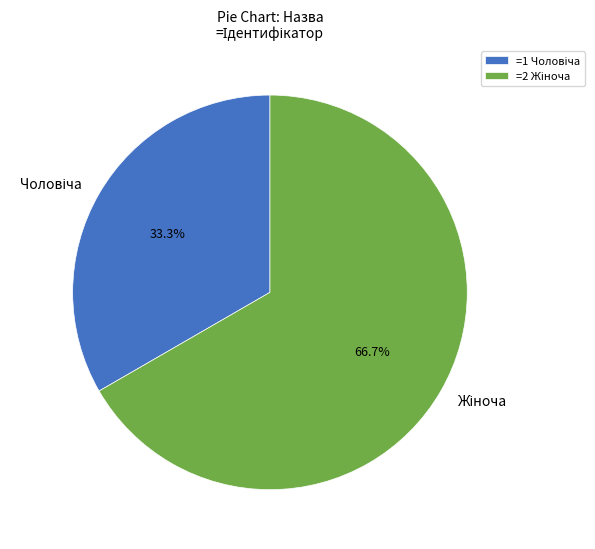

How many segments does this pie chart have?

2